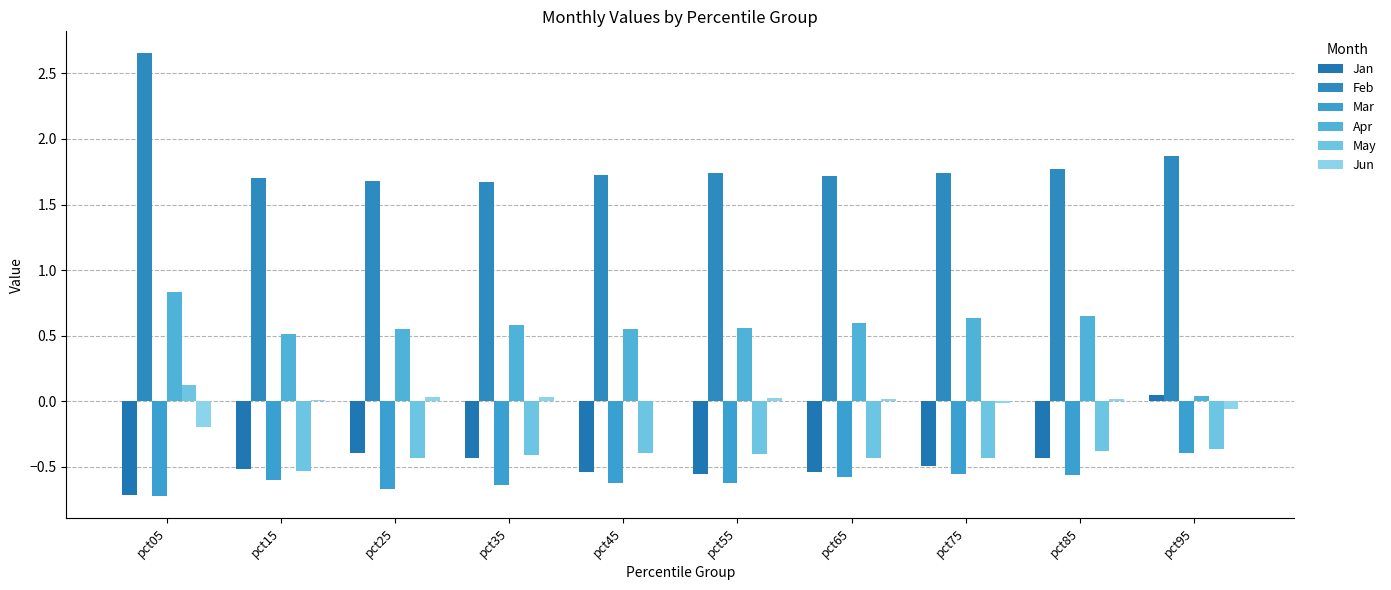

How many groups of bars are there?

10